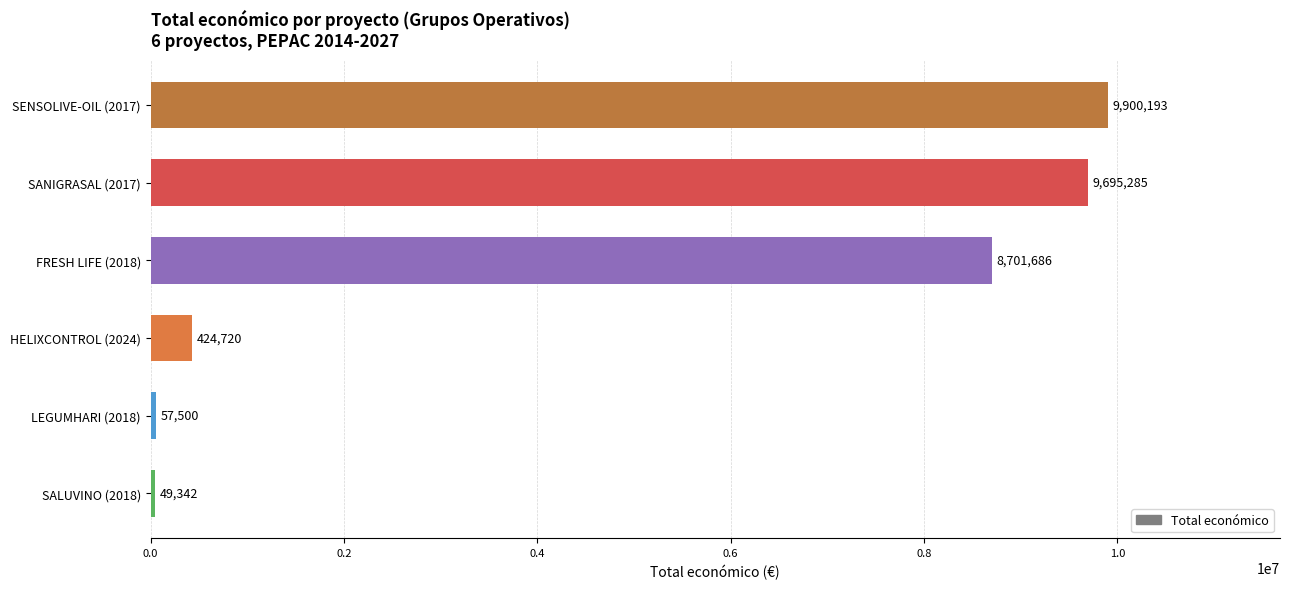

What is the ratio of the value at SANIGRASAL (2017) to the value at LEGUMHARI (2018)?

168.6